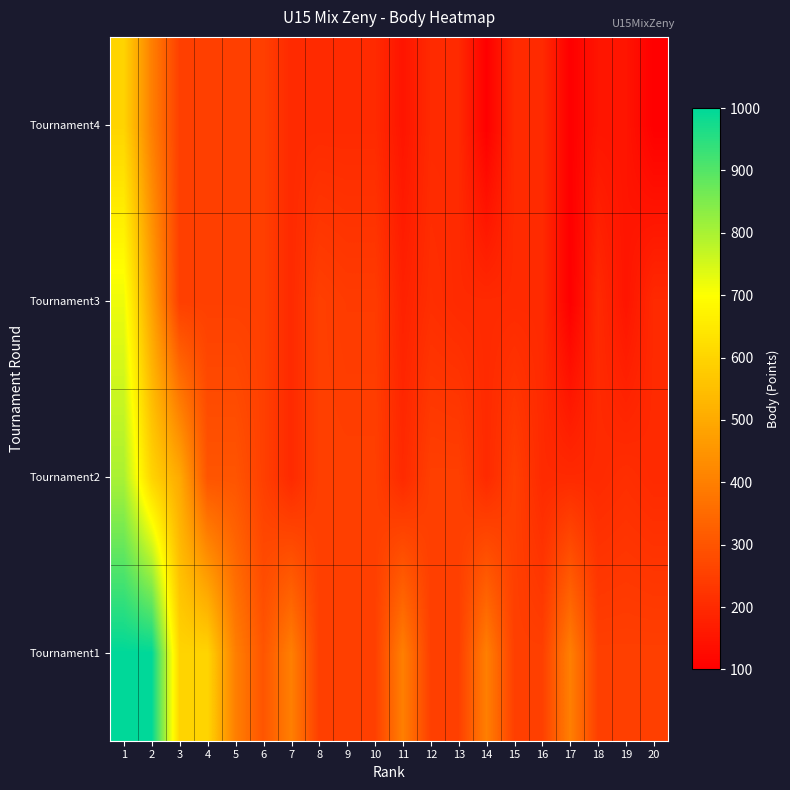

At which category does the chart reach its peak across all series?

1